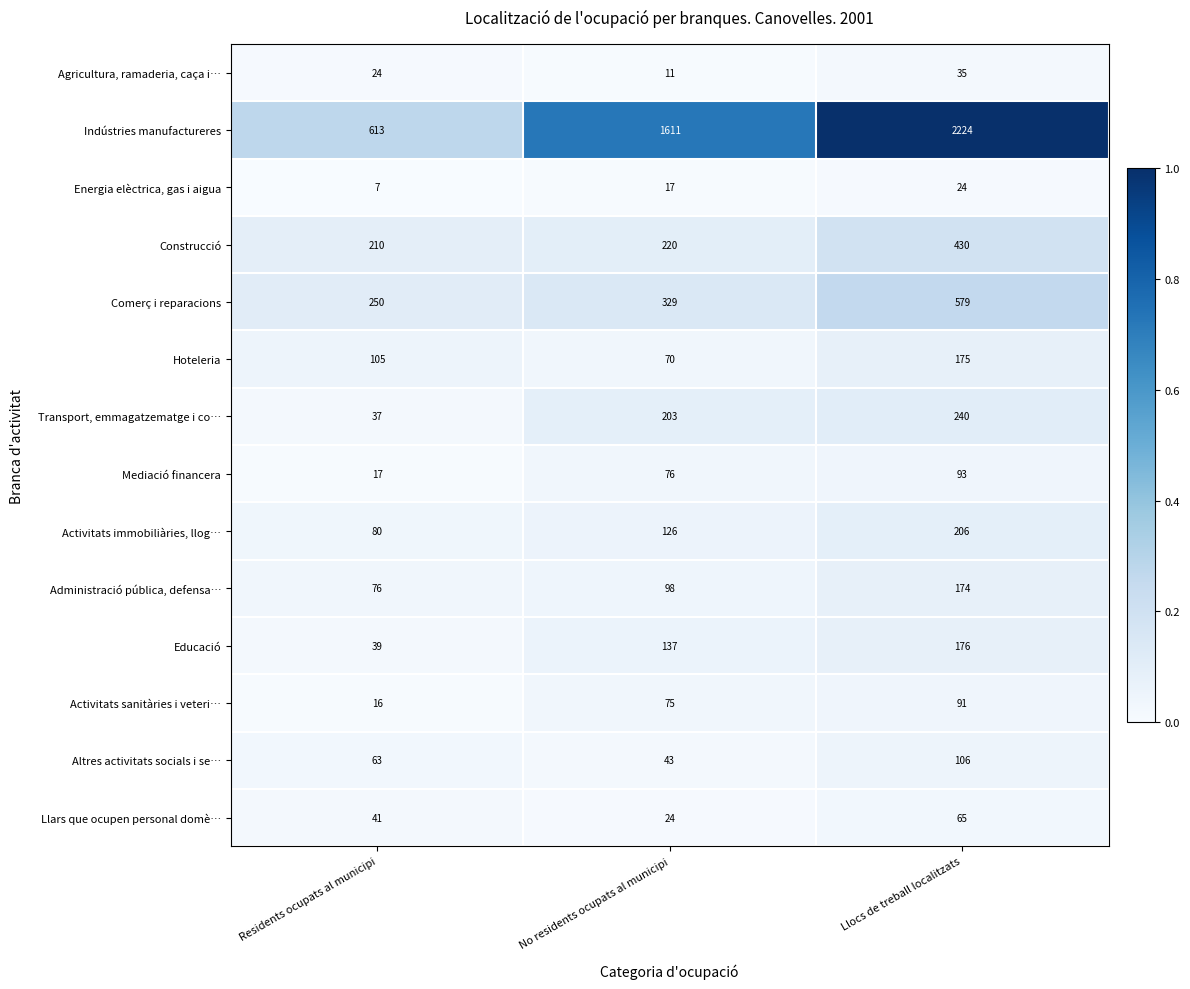

Is the value of Comerç i reparacions at No residents ocupats al municipi greater than the value of Administració pública, defensa… at Residents ocupats al municipi?

Yes